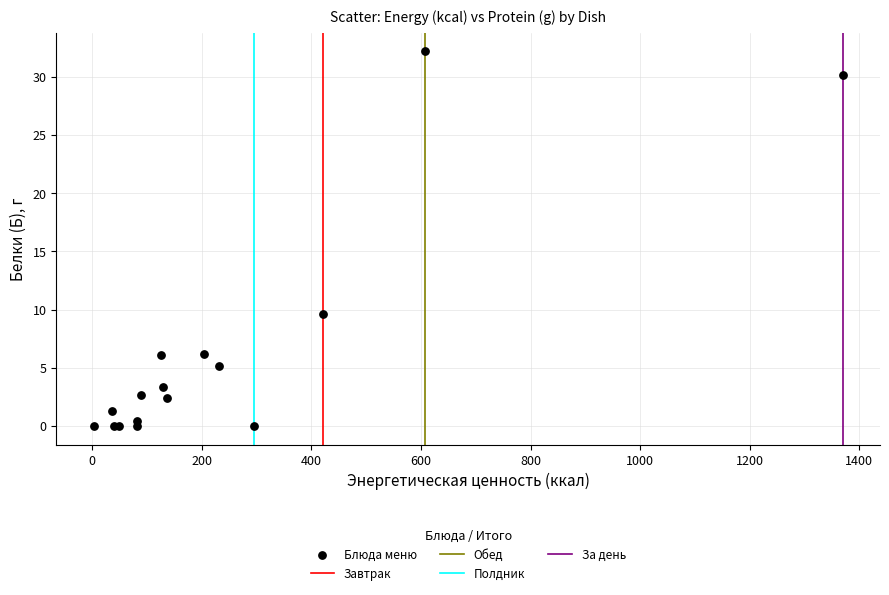

What Y value in the scatter plot is closest to 16?

9.6